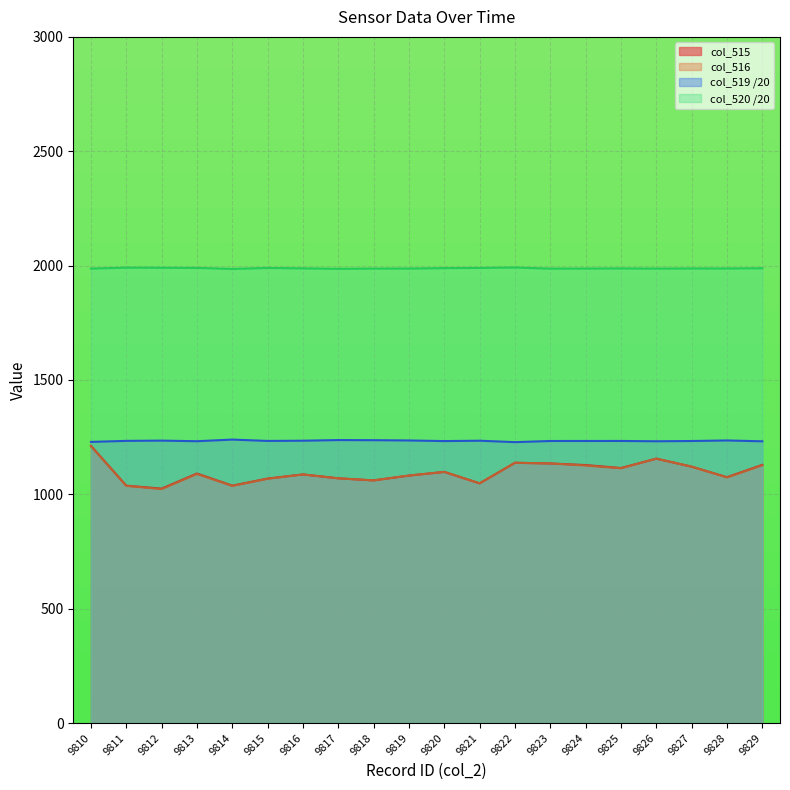

What is the sum of the col_515 values at 9822 and 9819?

2220.0